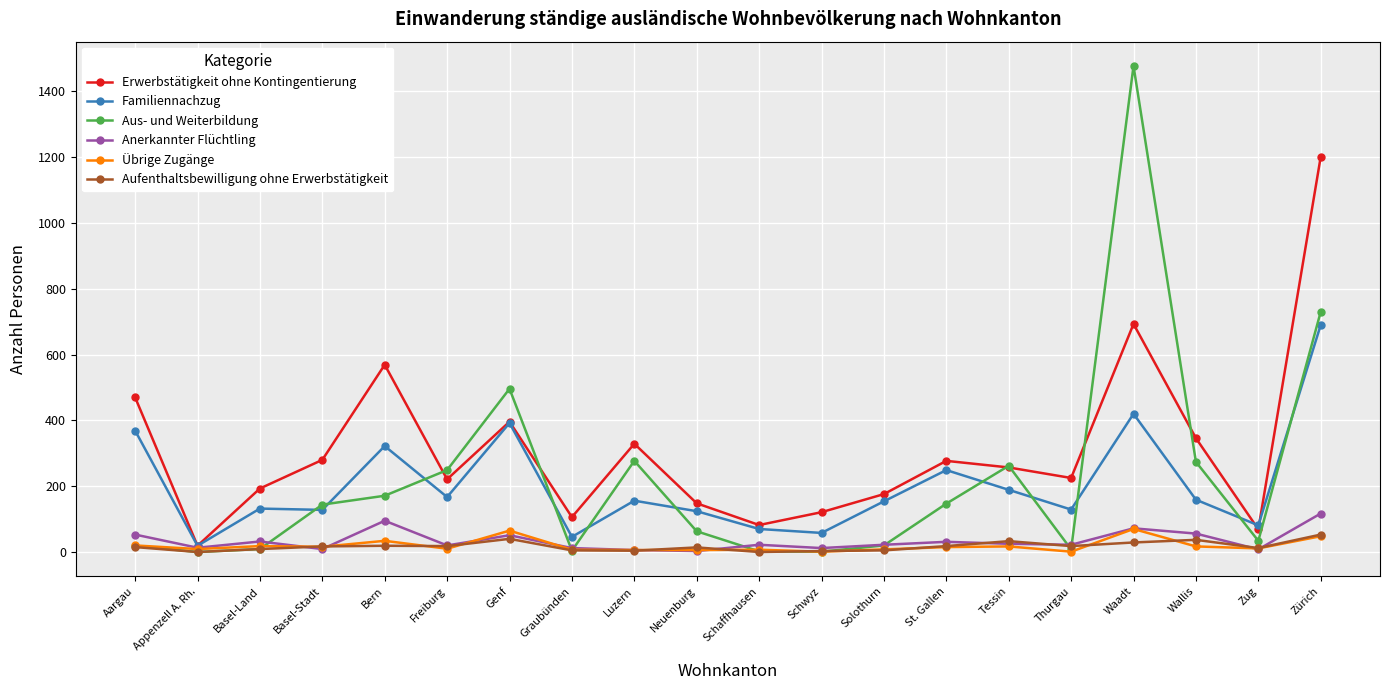

At which category does Erwerbstätigkeit ohne Kontingentierung reach its first local peak?

Bern